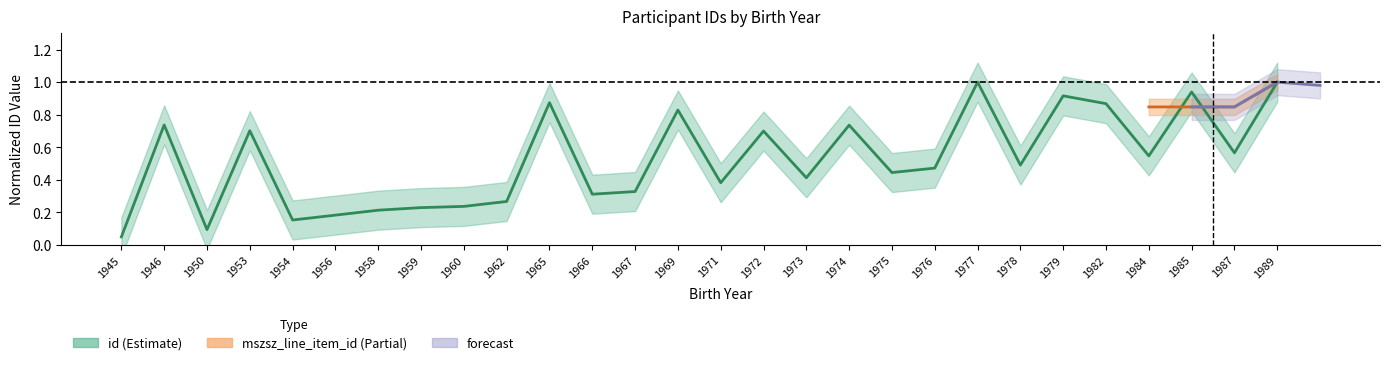

Reading left to right, what are all the values shown in this chart?

0.0	0.7	0.1	0.7	0.2	0.2	0.2	0.2	0.2	0.3	0.9	0.3	0.3	0.8	0.4	0.7	0.4	0.7	0.4	0.5	1.0	0.5	0.9	0.9	0.5	0.9	0.6	1.0